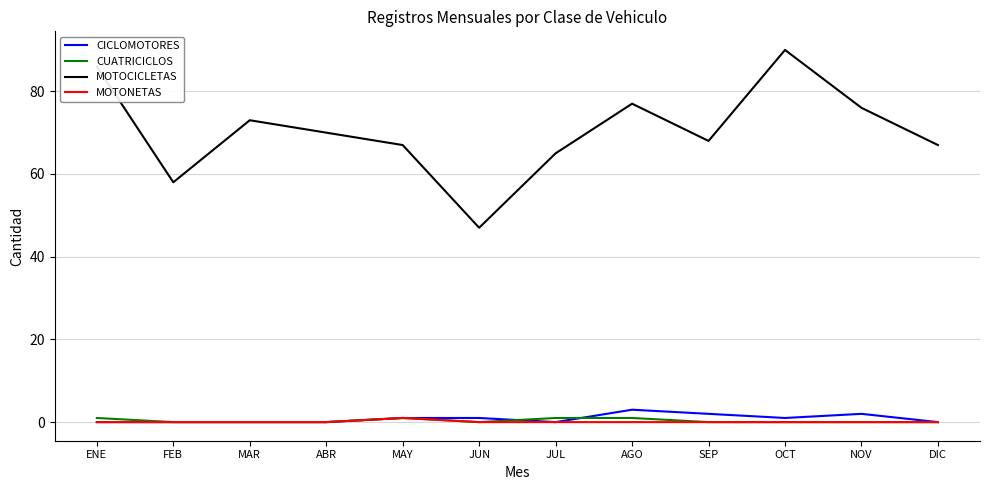

True or false: MOTONETAS and MOTOCICLETAS cross at least once.

False